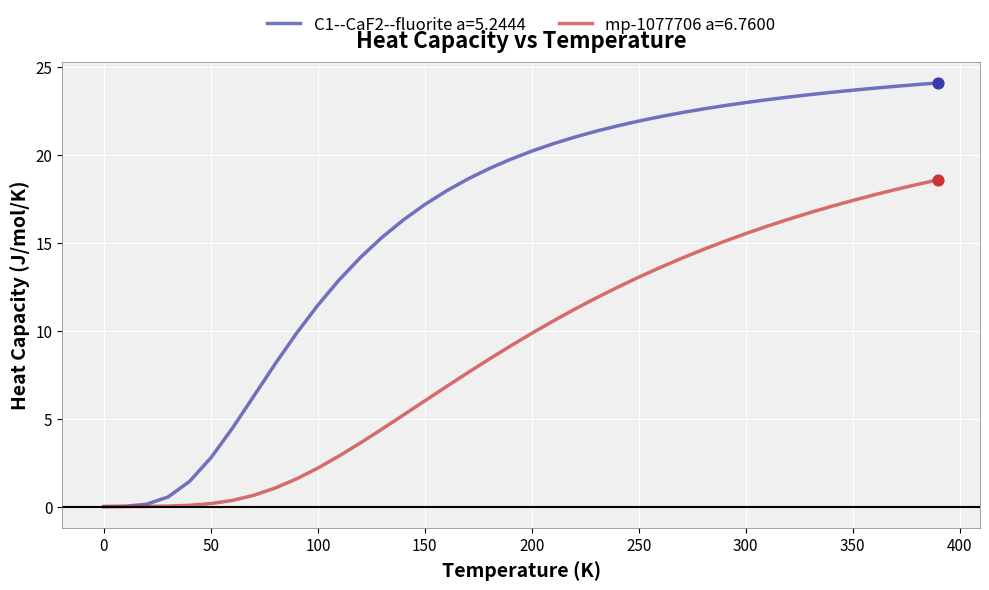

Which series has the widest spread of values?

C1--CaF2--fluorite a=5.2444